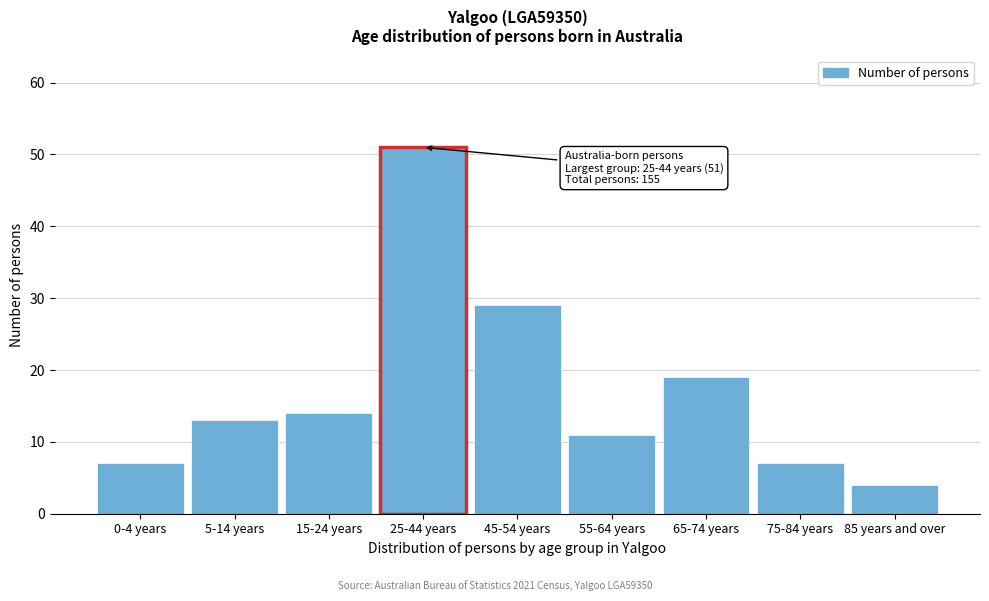

Reading left to right, extract all data points from this chart.

7	13	14	51	29	11	19	7	4